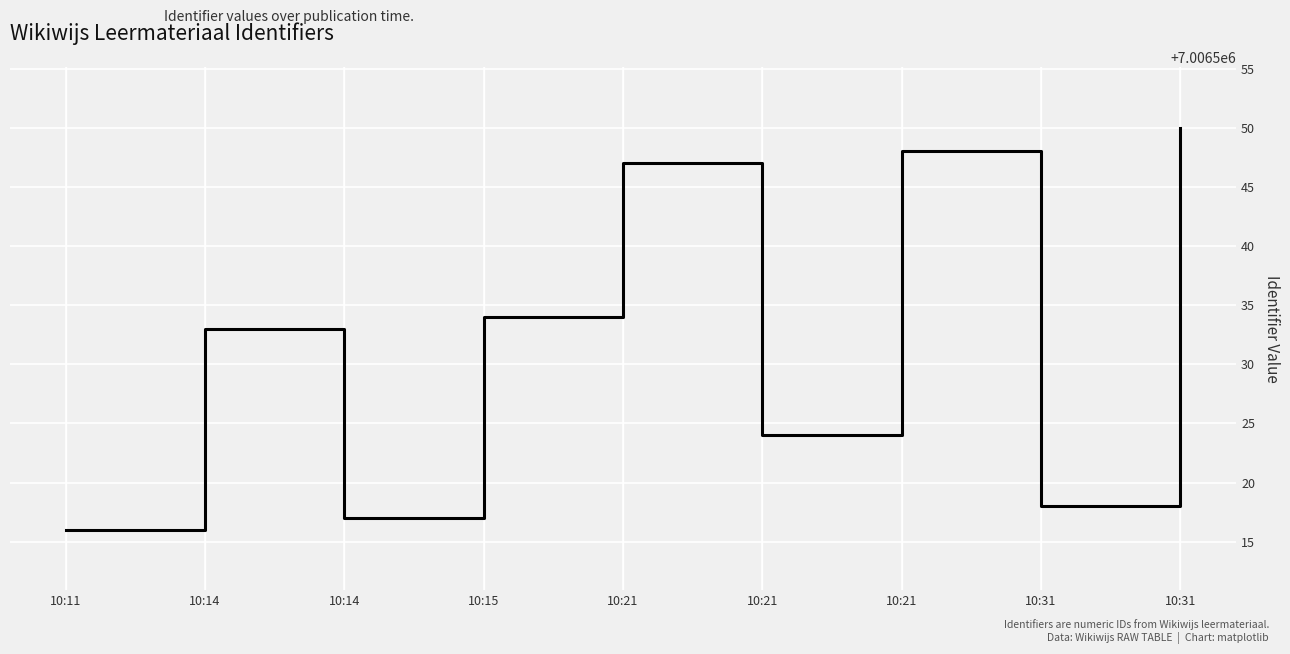

Reading right to left, extract all data points from this chart.

10:31=7006550	10:31=7006518	10:21=7006548	10:21=7006524	10:21=7006547	10:15=7006534	10:14=7006517	10:14=7006533	10:11=7006516